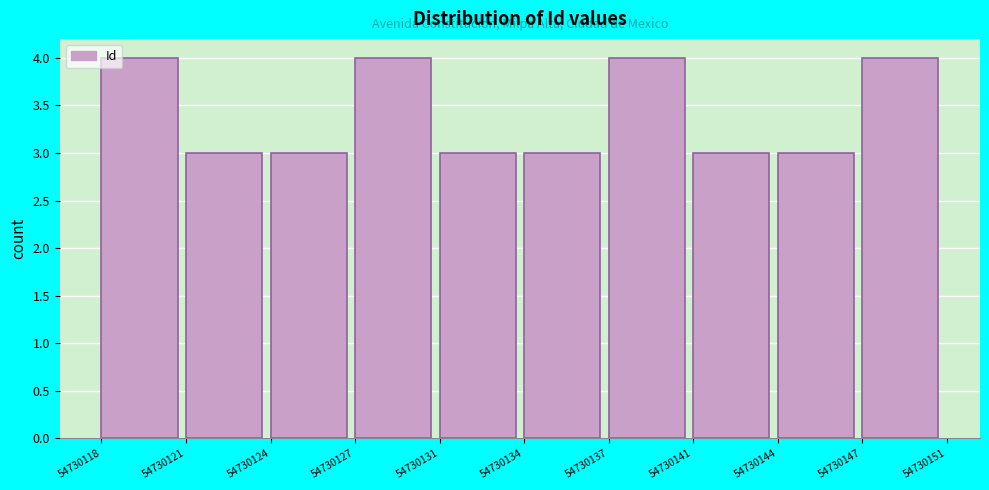

Reading left to right, transcribe all the data shown in this chart.

54730118=4	54730121=3	54730124=3	54730127=4	54730131=3	54730134=3	54730137=4	54730141=3	54730144=3	54730147=4